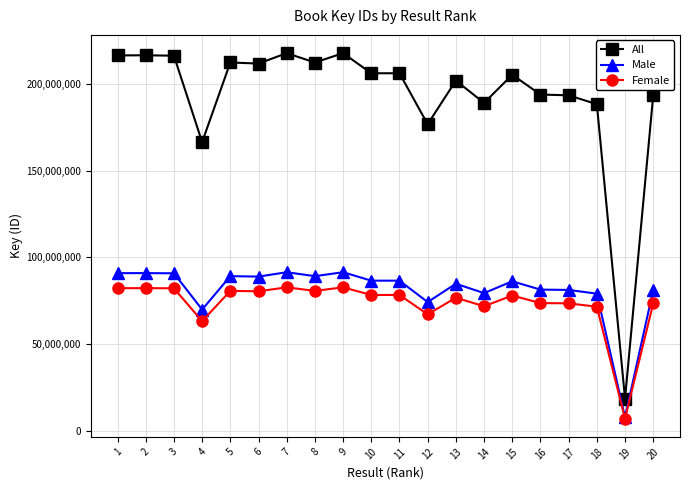

What is the value of the Female point at the 5th from the left?

80704645